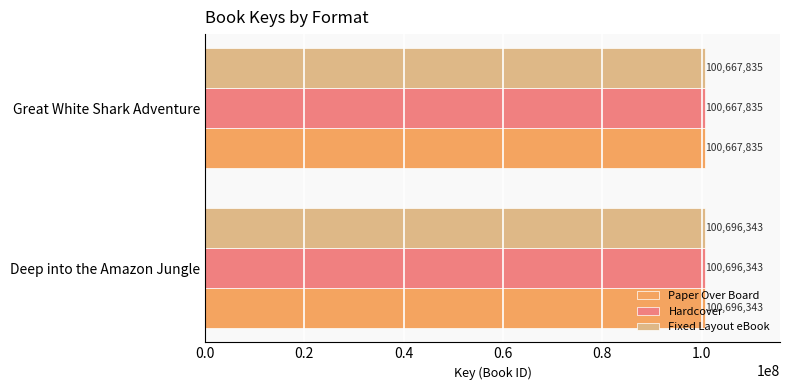

List the labels in order of Fixed Layout eBook value, largest first.

Deep into the Amazon Jungle, Great White Shark Adventure